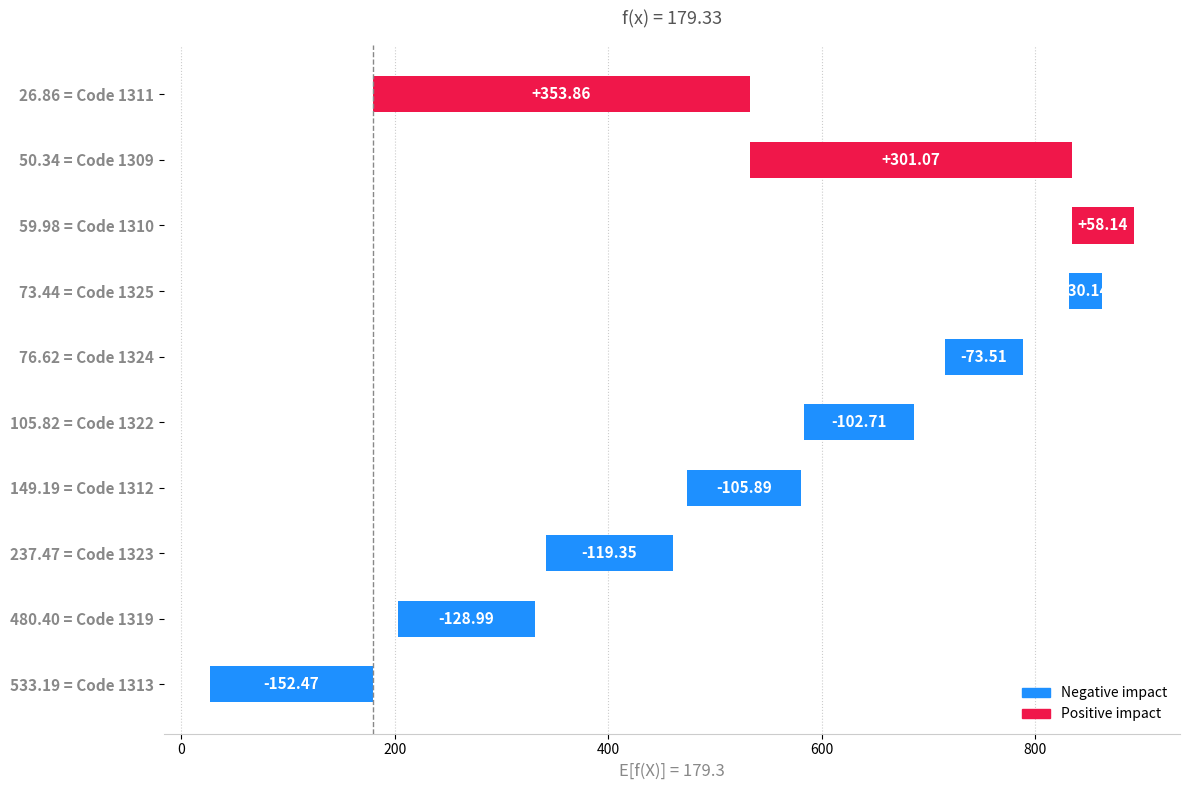

How many data points are above -73?

4